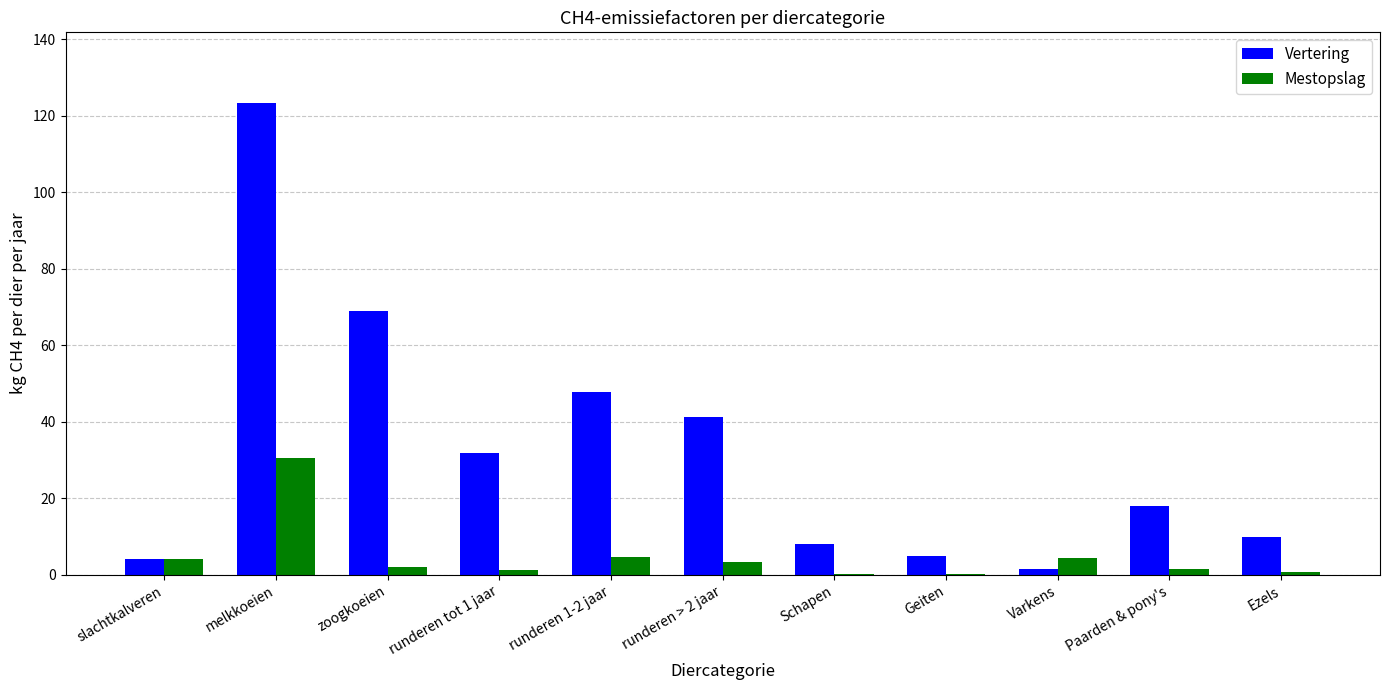

Which category has the highest value across all series?

melkkoeien